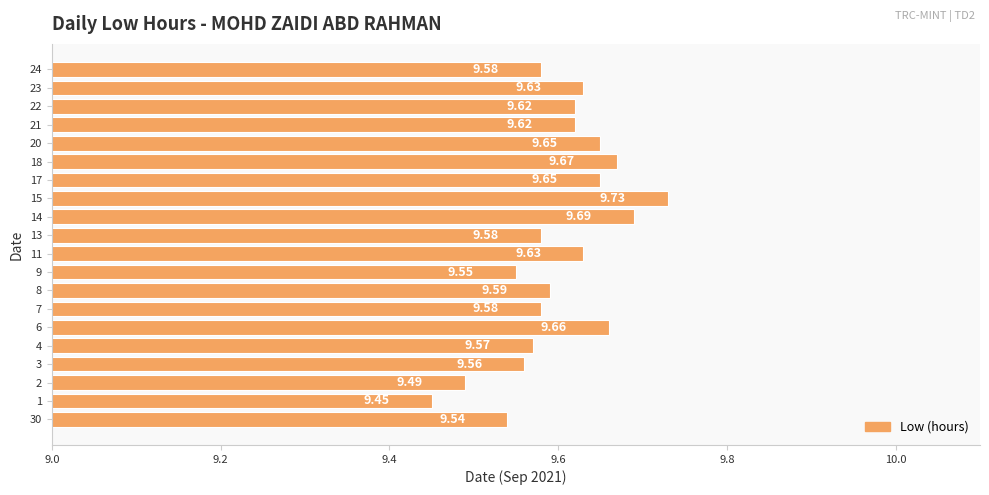

Between 3 and 4, which is larger?

4